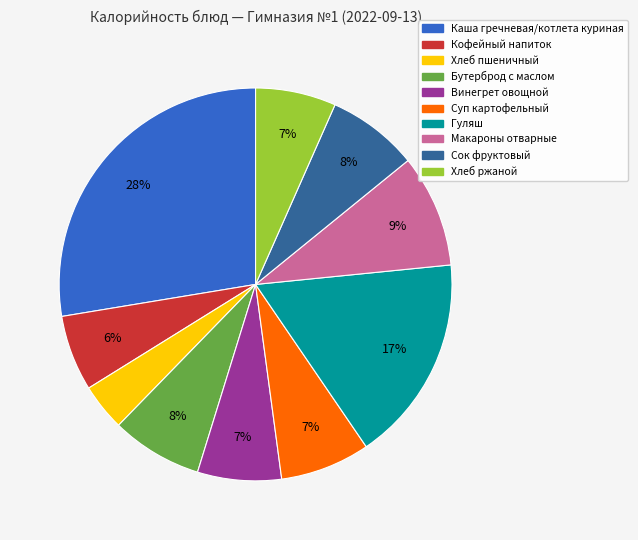

What percentage is the Хлеб ржаной slice, to the nearest percent?

7%